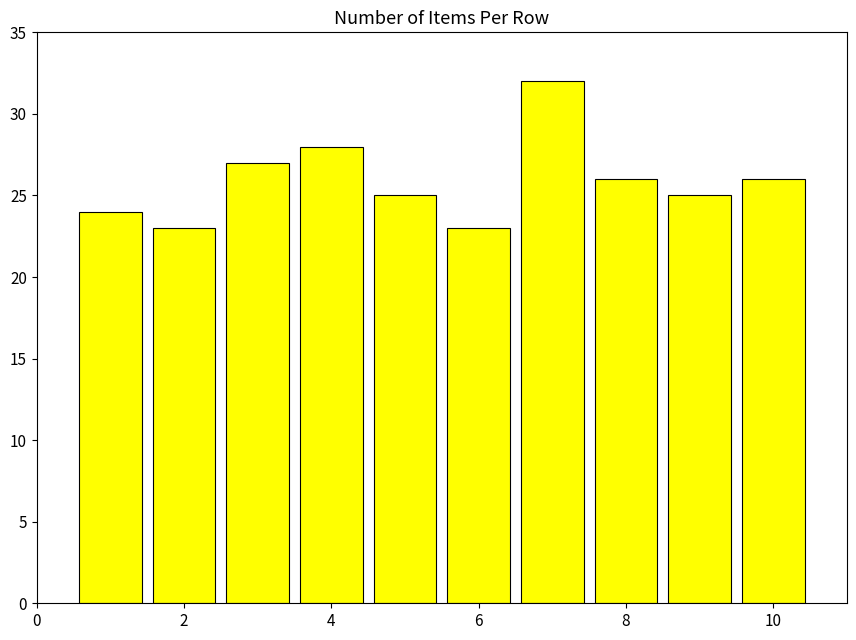

What is the difference between the second highest and minimum values?

5